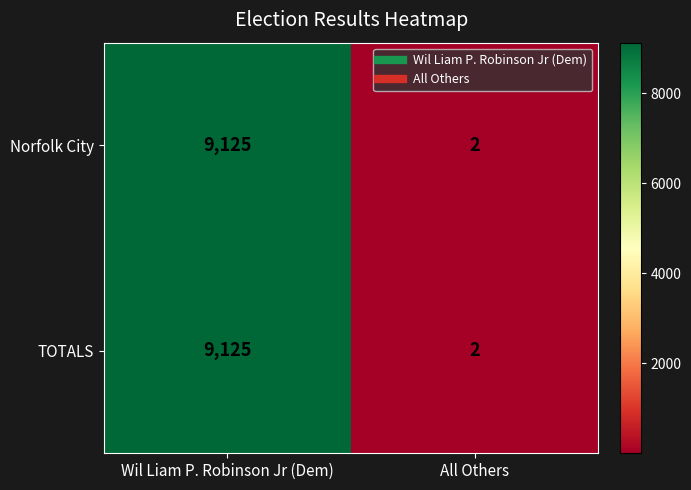

Reading right to left, list all the values displayed in this chart.

Norfolk City: 2	9125
TOTALS: 2	9125